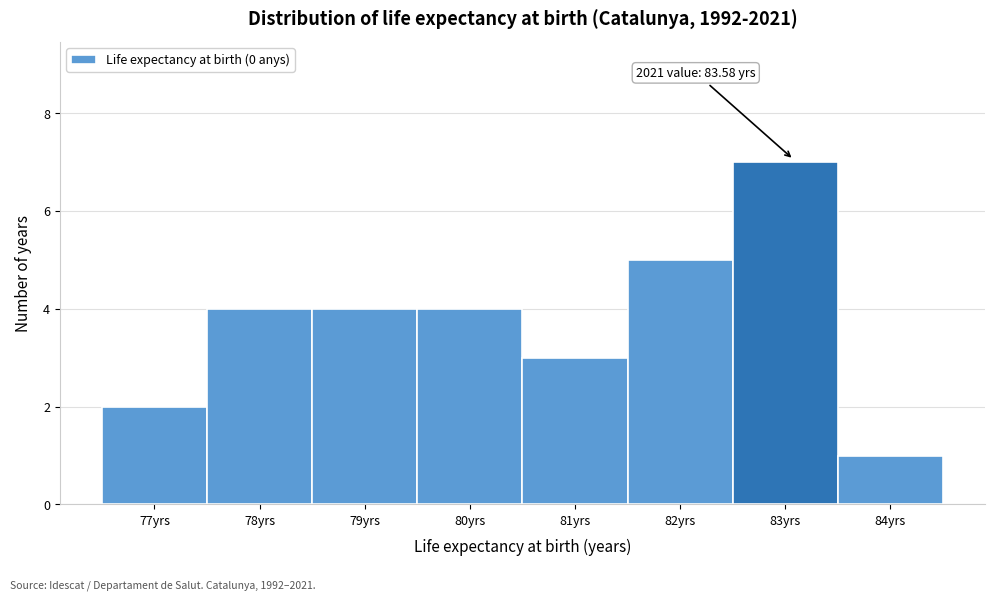

Reading left to right, what are all the values shown in this chart?

2	4	4	4	3	5	7	1